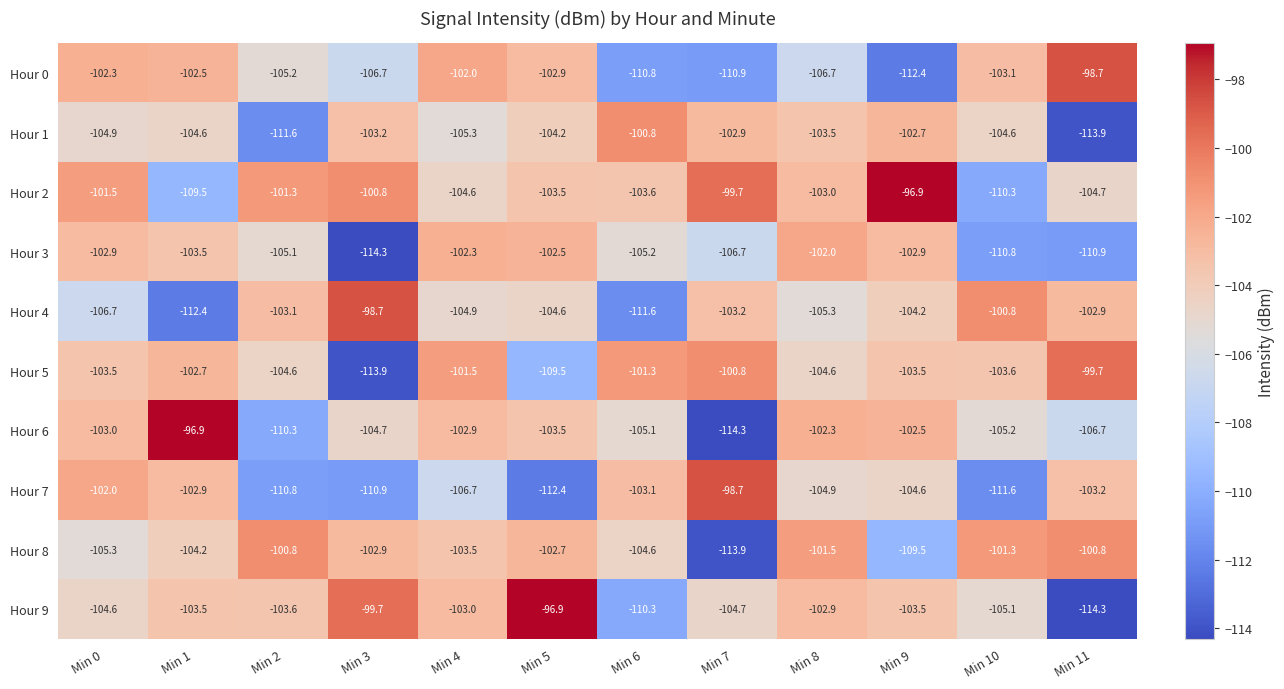

What is the total value across all series at Min 0?

-1036.7